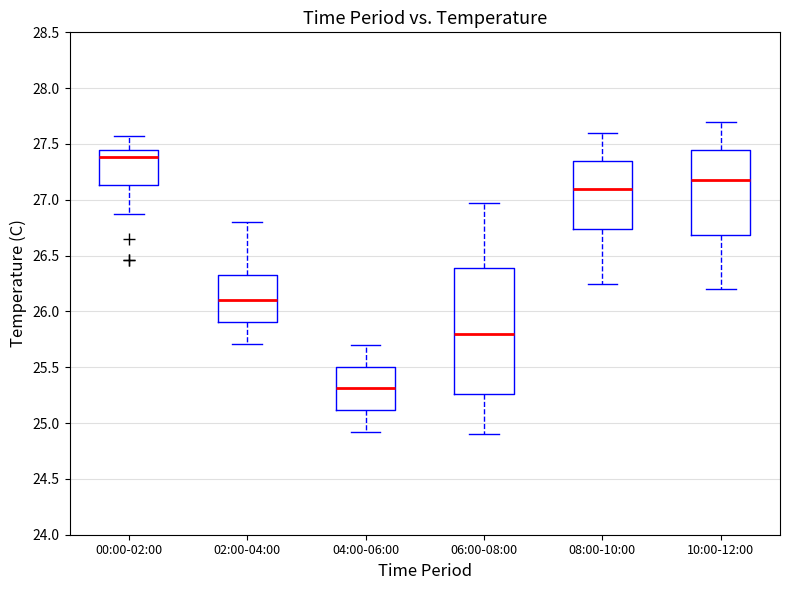

Which box's median line is the lowest?

04:00-06:00